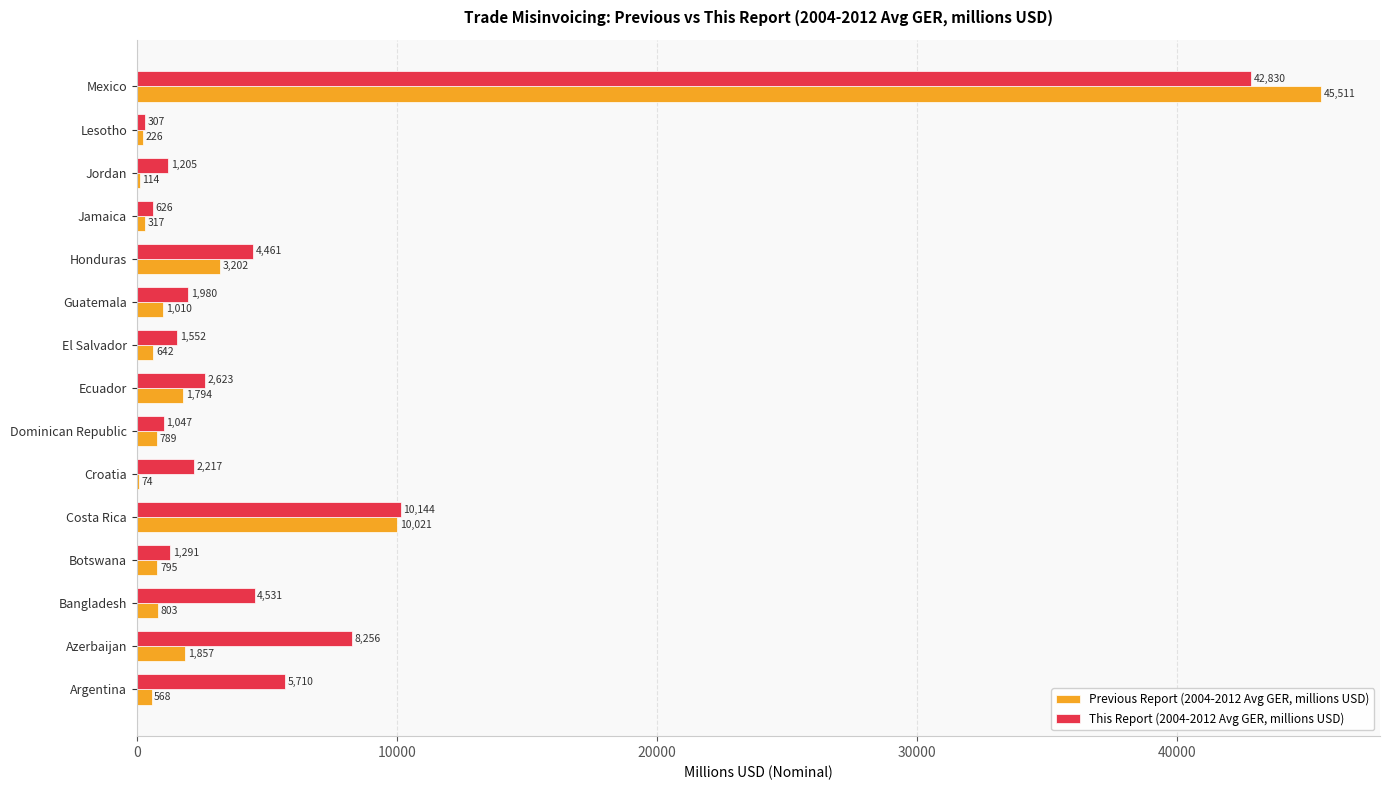

Is it true that This Report (2004-2012 Avg GER, millions USD) equals 1204.6 at Jordan?

True